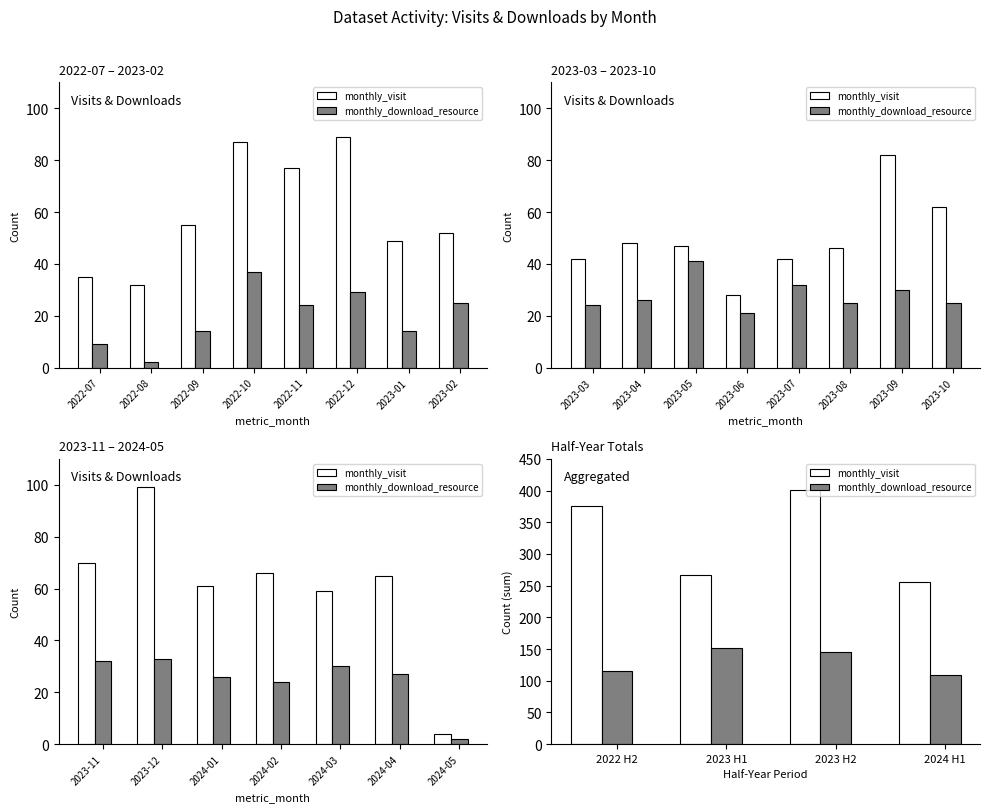

Which series has the largest total across all categories?

monthly_visit